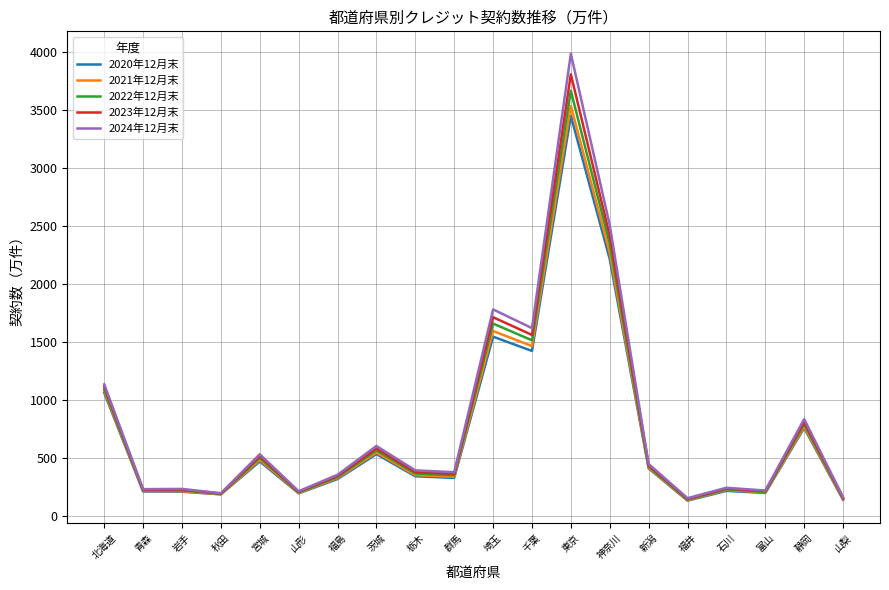

At which label does 2023年12月末 reach its peak?

東京